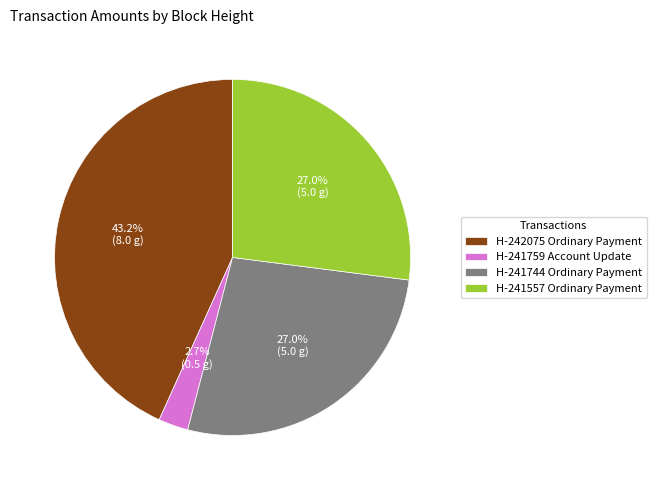

Which category has the smallest portion of the pie?

H-241759 Account Update